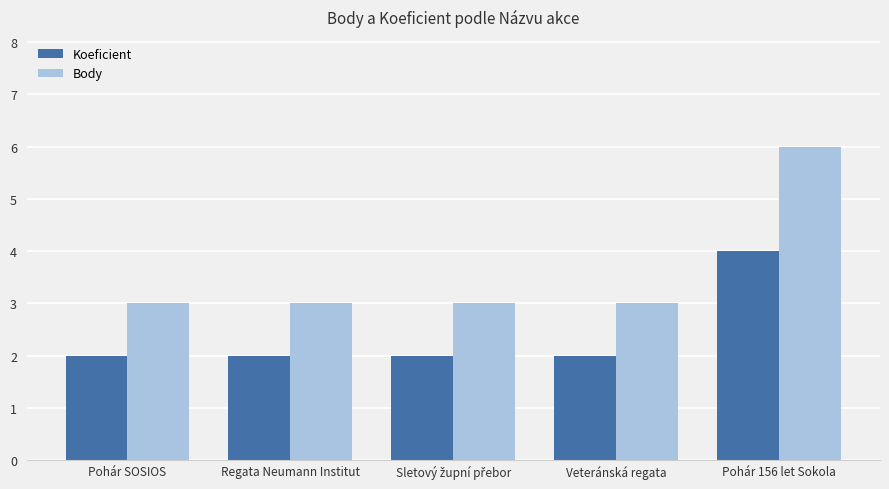

What is the difference between the maximum and minimum values in the Body series?

3